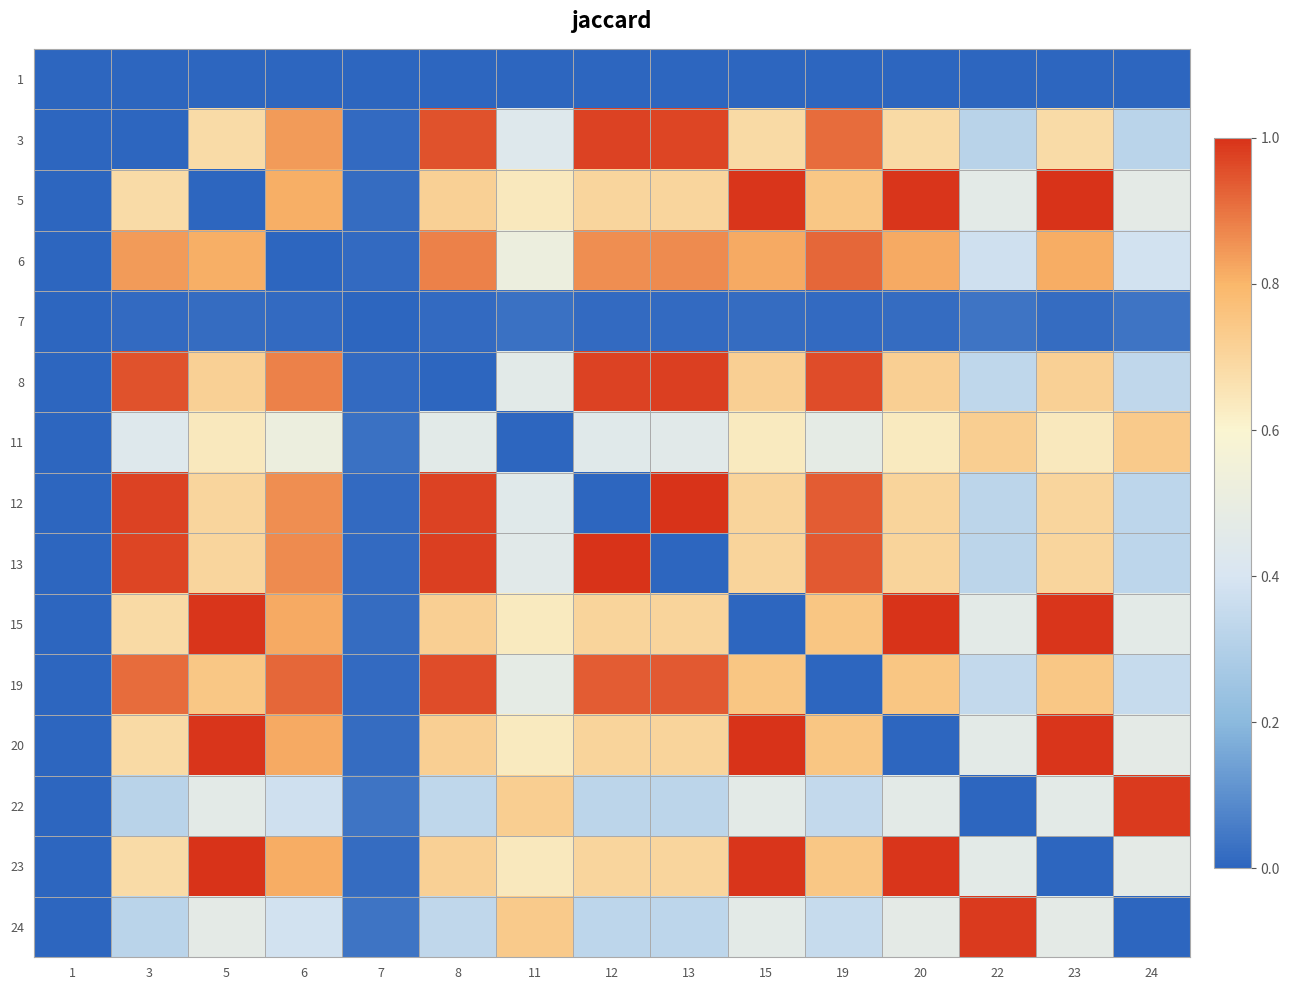

How many distinct data groups are displayed?

15